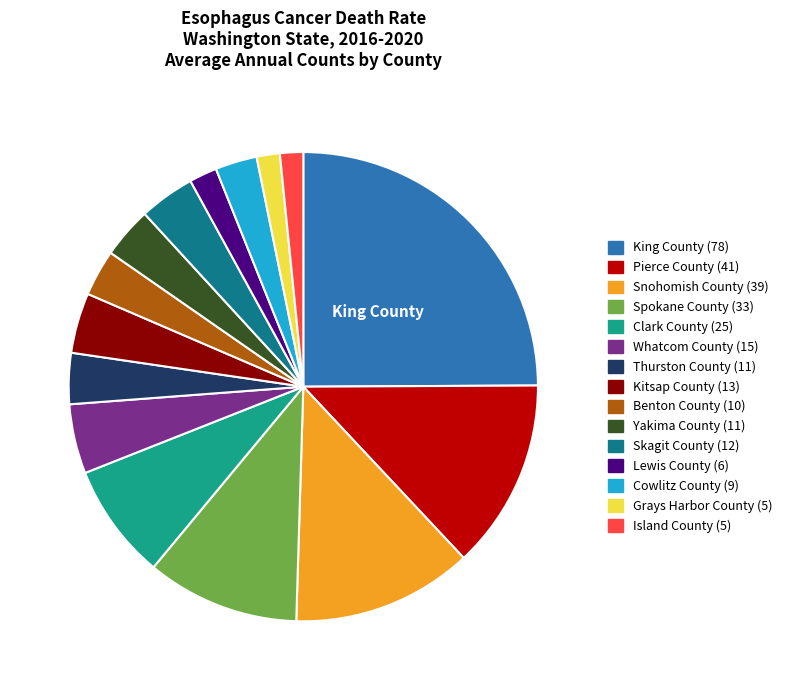

Is there any slice that represents more than half of the pie?

No